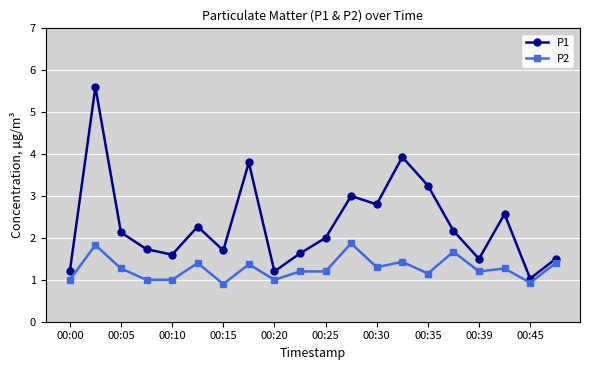

Which series has the largest total across all categories?

P1